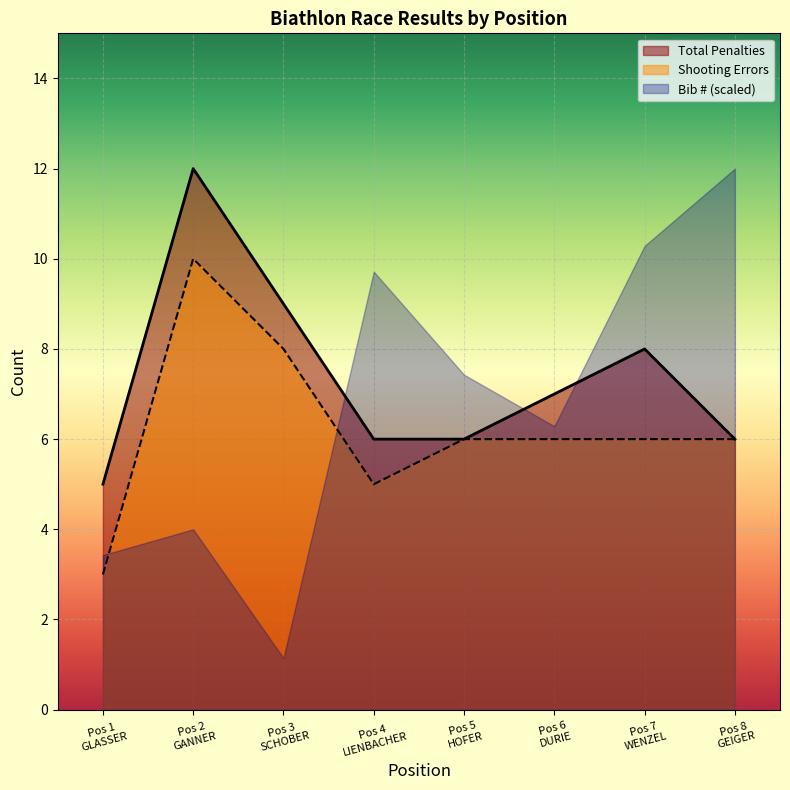

List the series in order of their overall mean, lowest first.

Shooting Errors, Bib # (scaled), Total Penalties